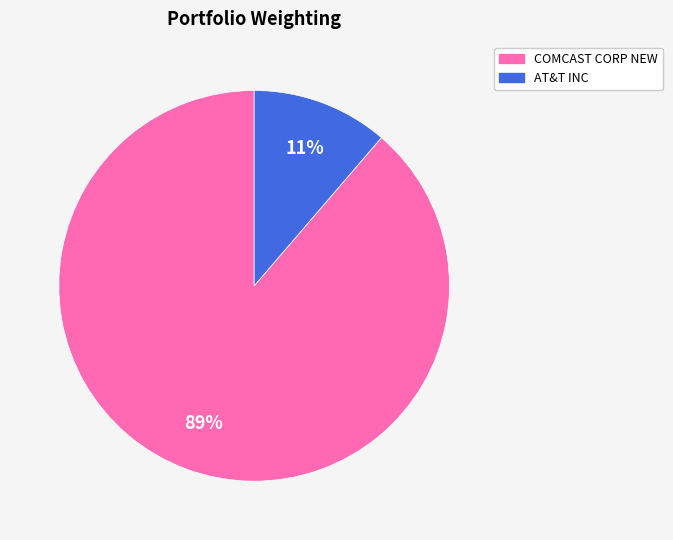

Do COMCAST CORP NEW and AT&T INC together represent more than half of the pie?

Yes